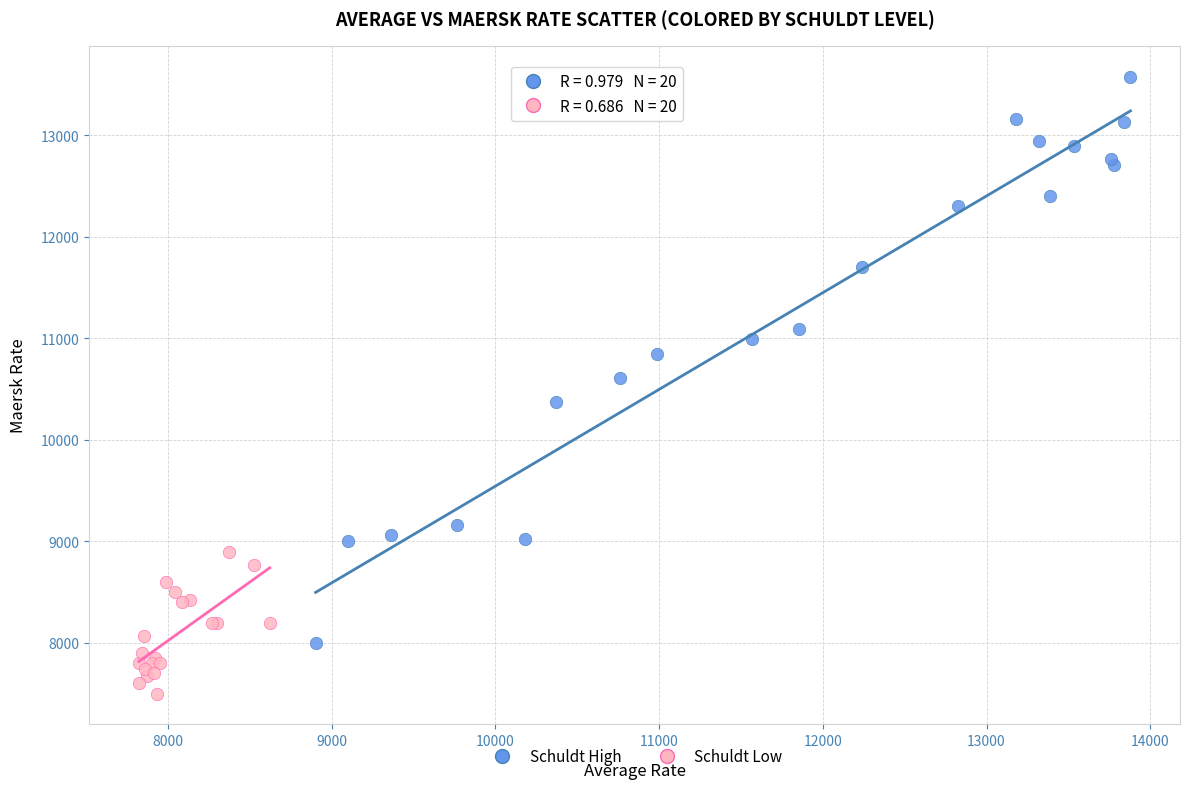

Which series contains the highest Y value?

Schuldt High